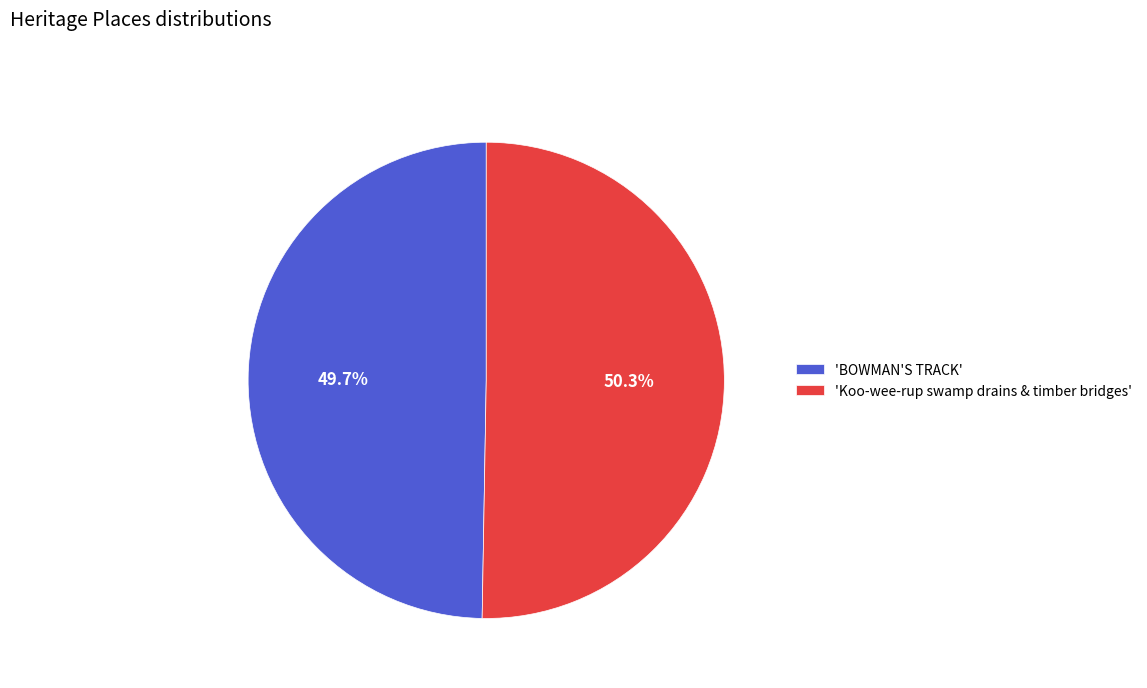

Which category has the biggest portion of the pie?

'Koo-wee-rup swamp drains & timber bridges'